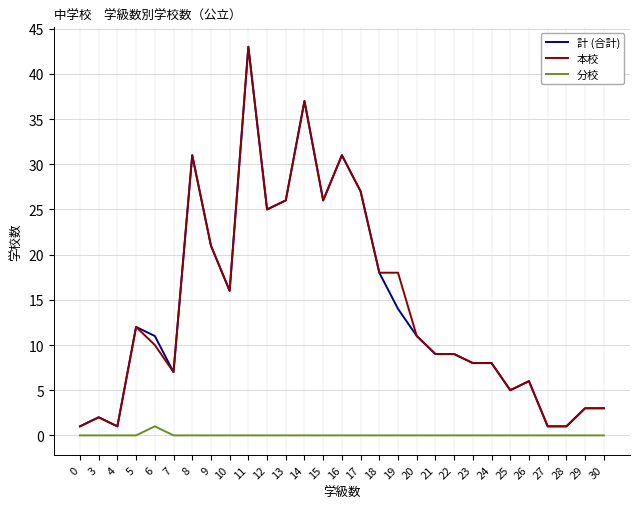

Where does the 計 (合計) series first go above 11?

5